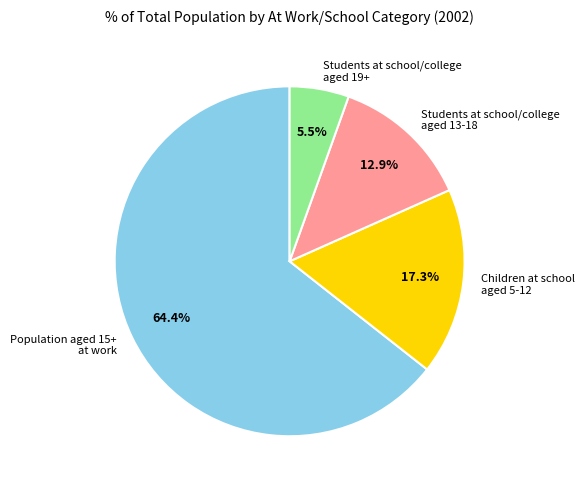

Which slice is the largest?

Population aged 15+ at work